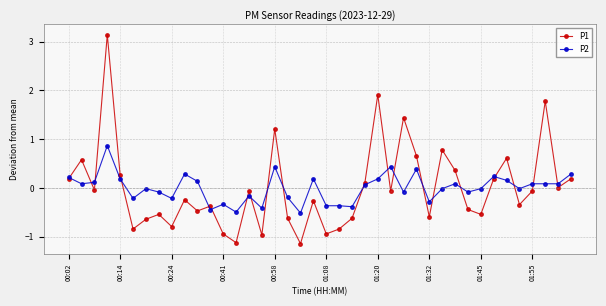

How many interior local valleys does the P1 series have?

13